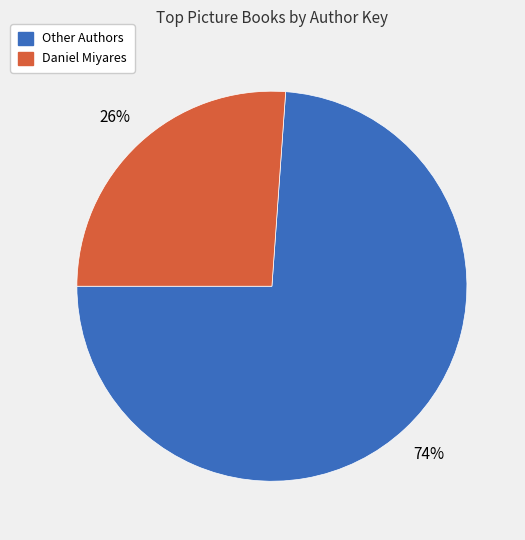

Is there a majority slice in this chart?

Yes